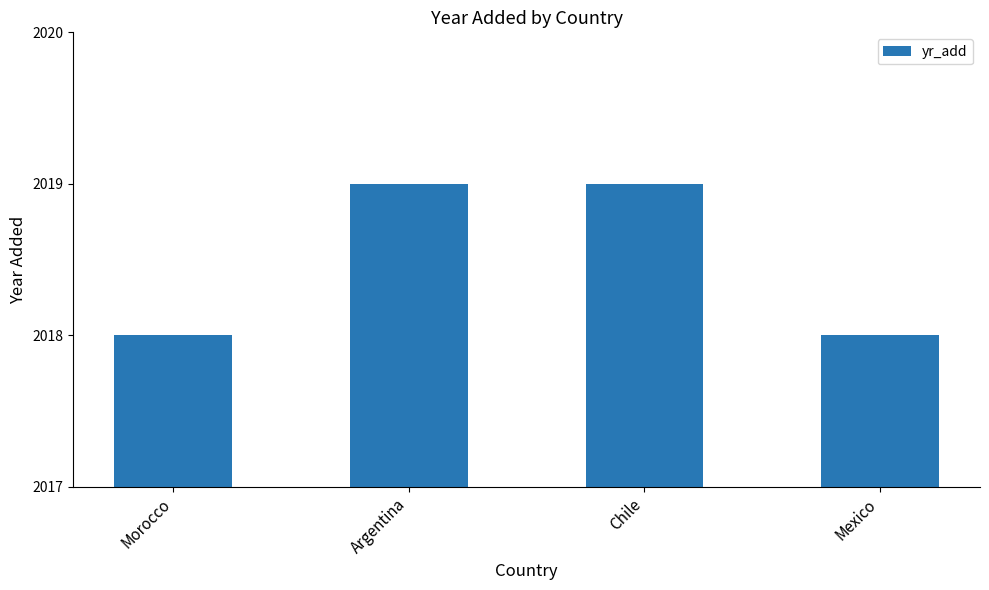

What is the value of the 2nd bar from the left?

2019